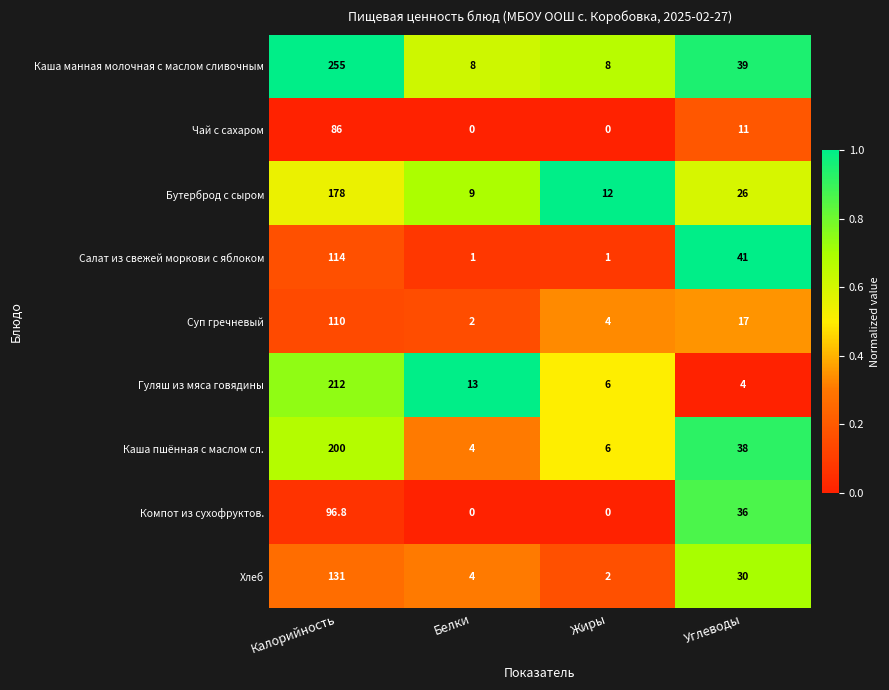

What is the sum of the Хлеб values at Углеводы and Белки?

34.0